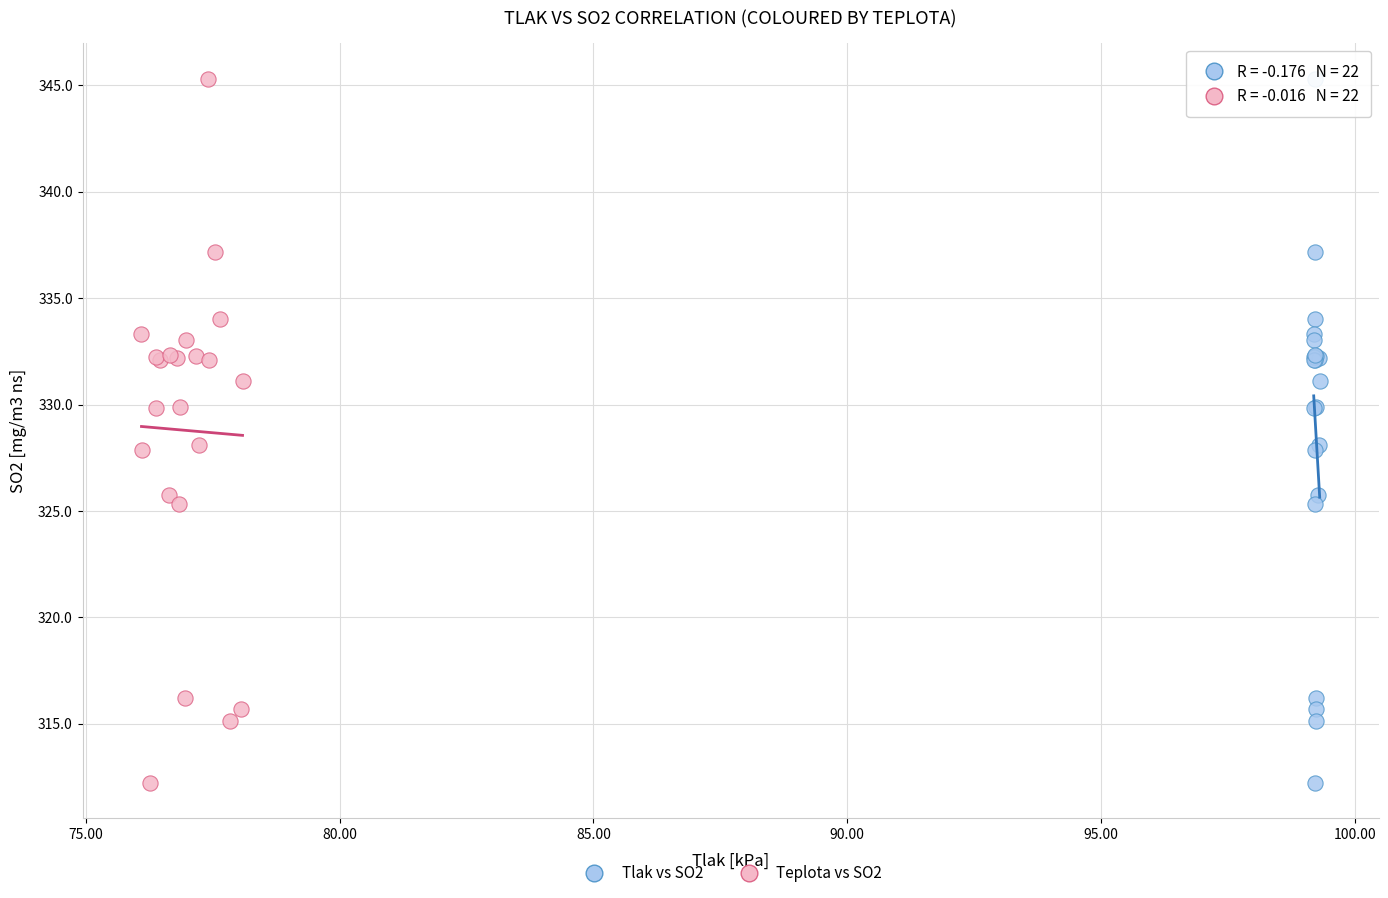

What are all the series names shown in the legend?

Tlak vs SO2, Teplota vs SO2